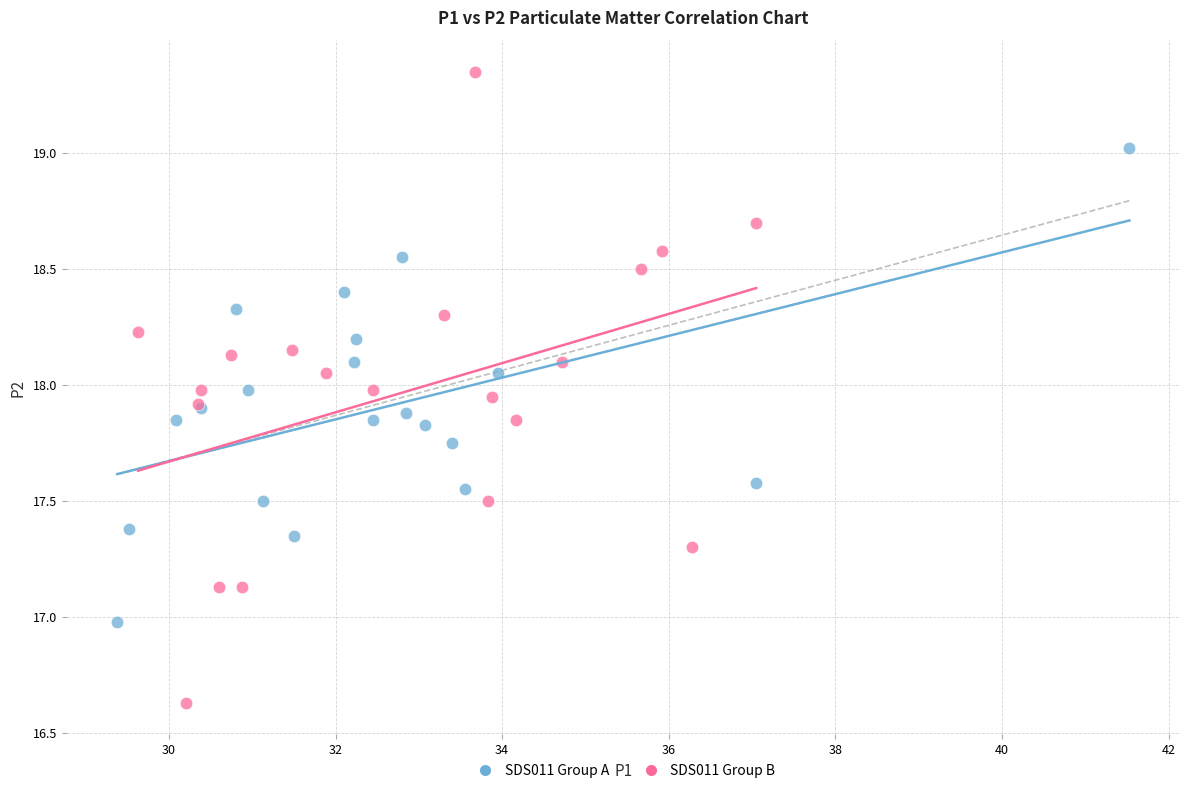

What are all the series names shown in the legend?

SDS011 Group A, SDS011 Group B